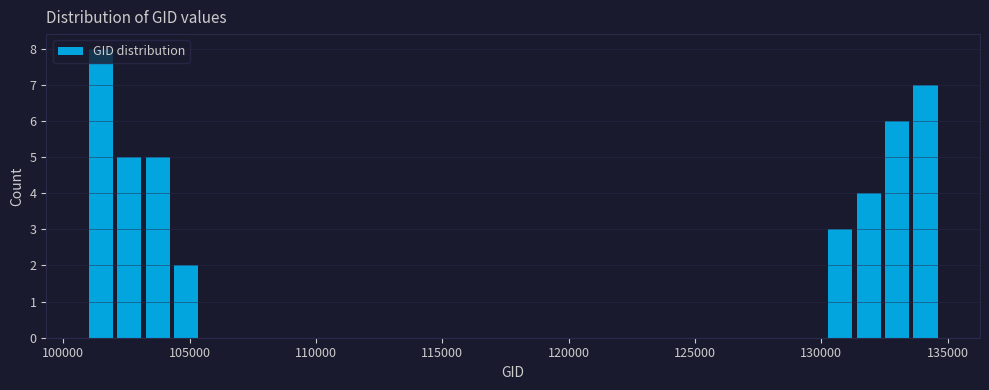

Around what value on the x-axis is the tallest bar? Give the approximate position of its centre, as read against the axis.

101500